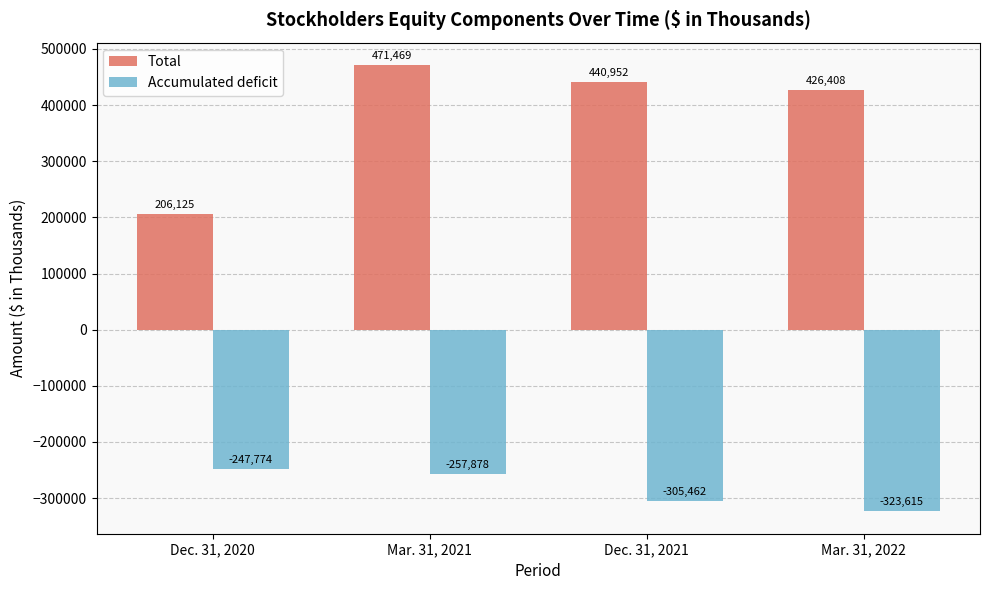

Which series changed the most between Dec. 31, 2020 and Dec. 31, 2021?

Total